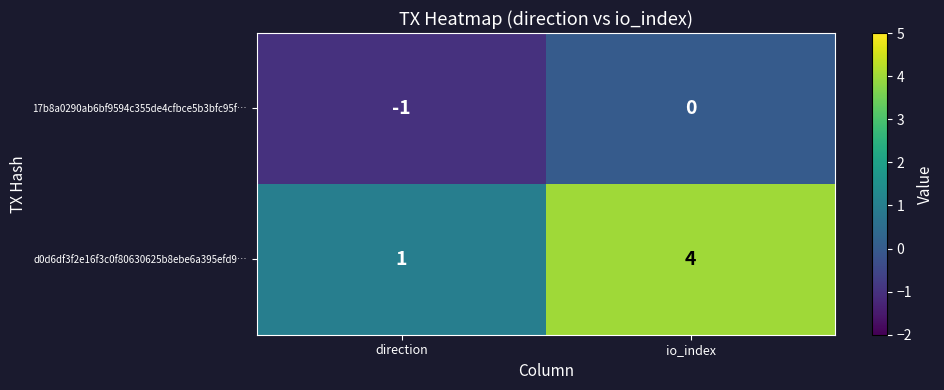

Which label corresponds to the smallest value in the chart?

direction